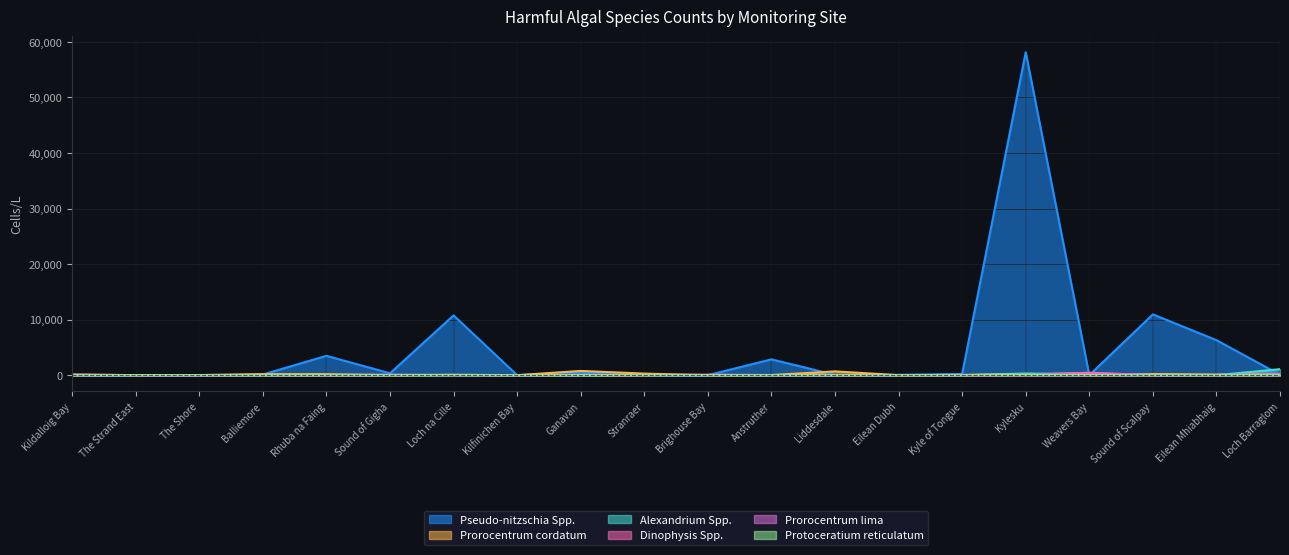

The value of Pseudo-nitzschia Spp. at Kilfinichen Bay is -21912. True or false?

False